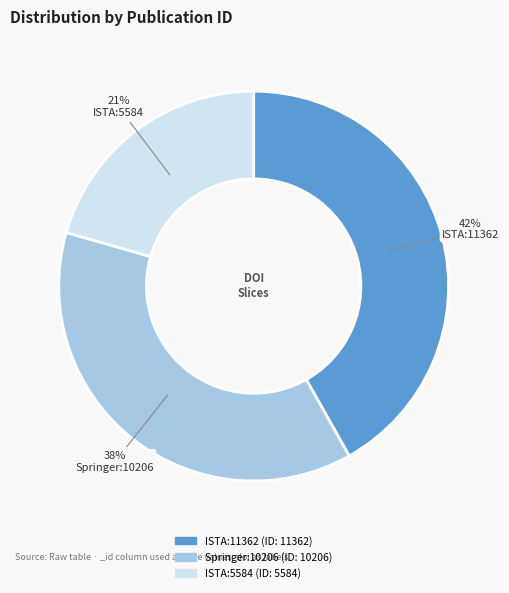

Which has a higher value, Springer:10206 or ISTA:11362?

ISTA:11362